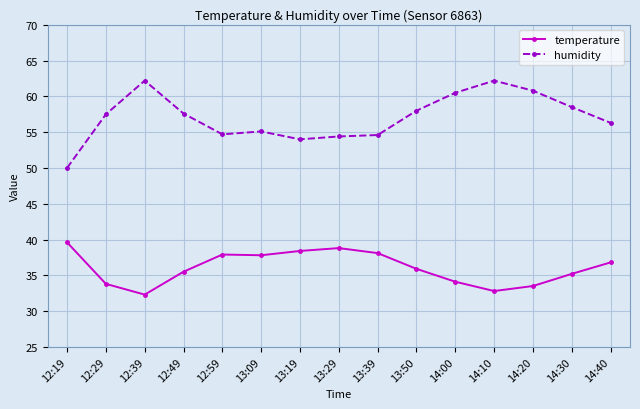

How many lines are shown in the chart?

2